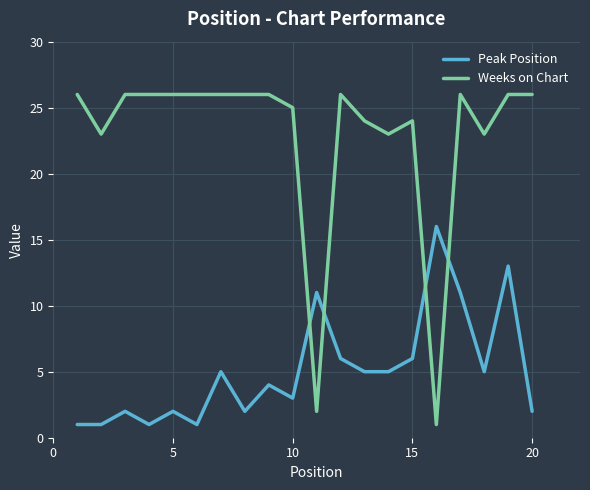

Which series has the largest total across all categories?

Weeks on Chart